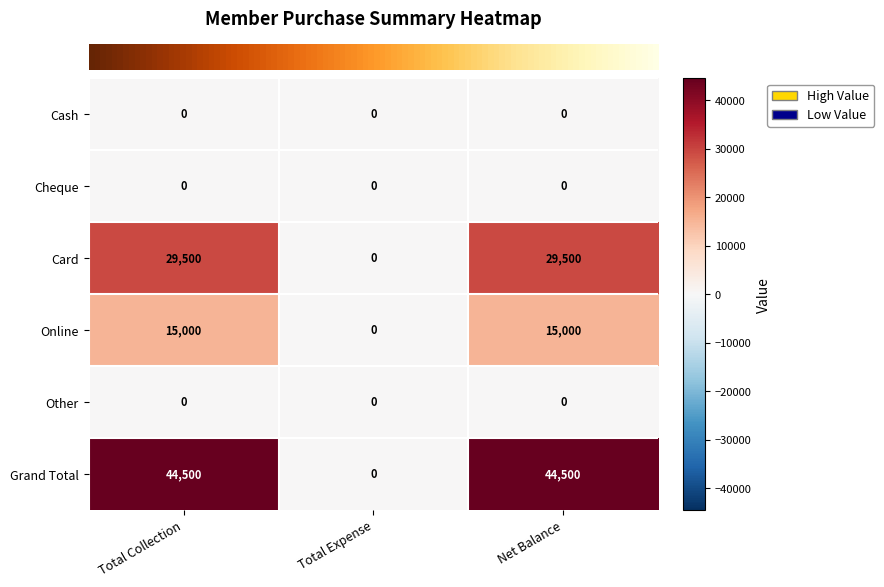

Count the Card values in the range 0 to 29500.

3